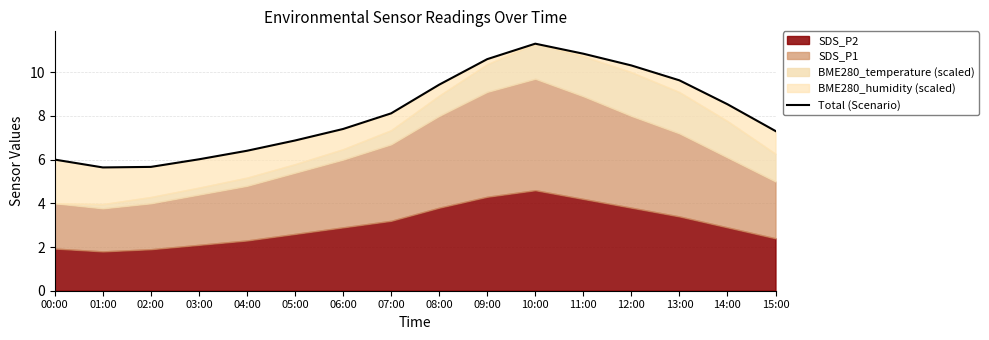

What is the sum of all values?

130.1